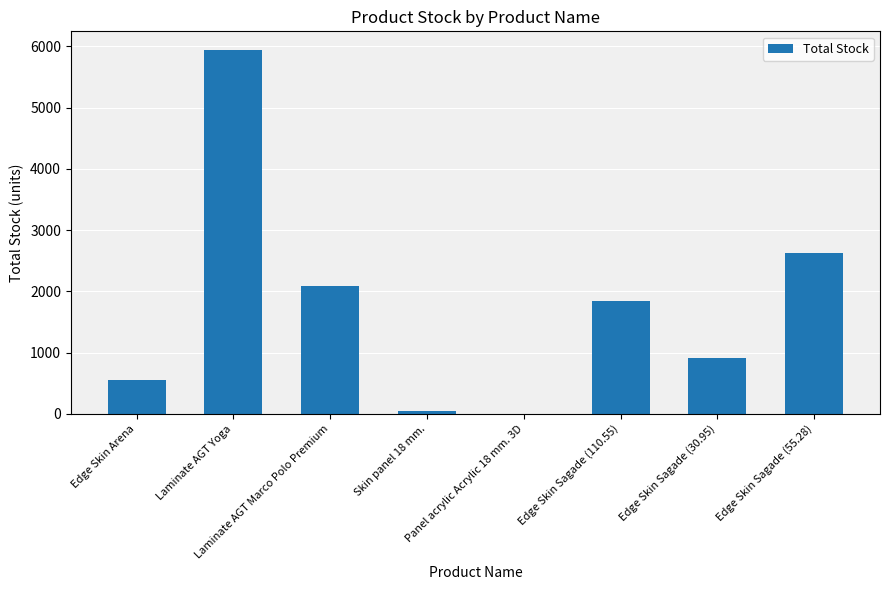

What is the sum of all values?

14011